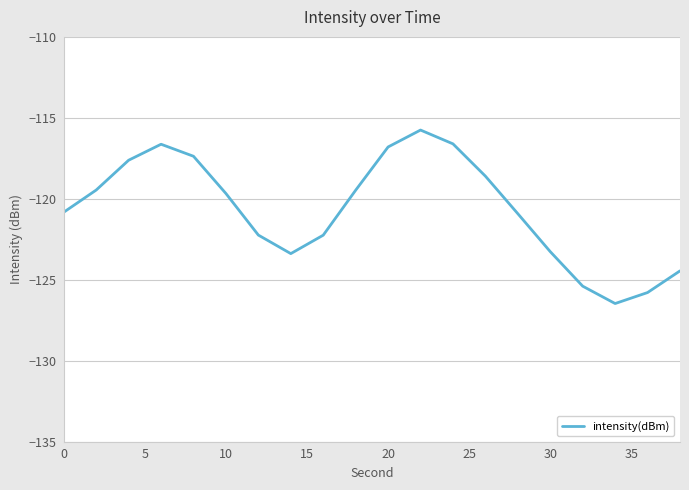

What is the minimum value shown in the chart?

-126.5